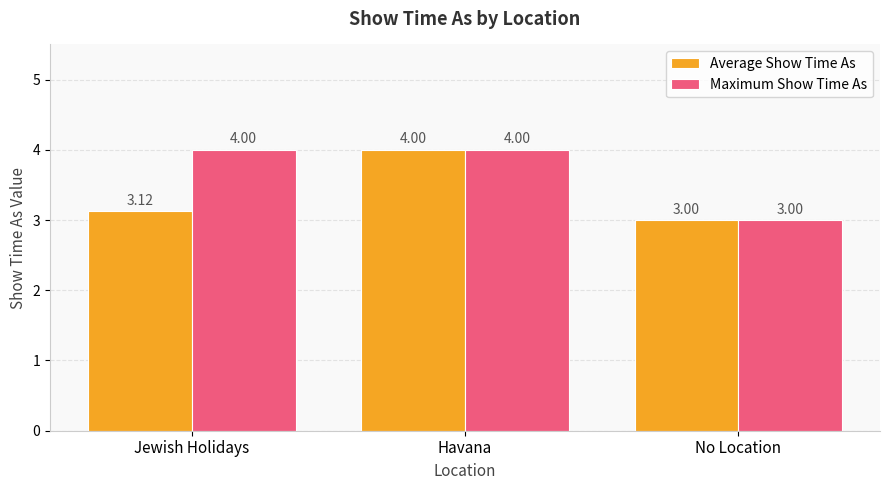

Which category has the highest value in the Average Show Time As series?

Havana